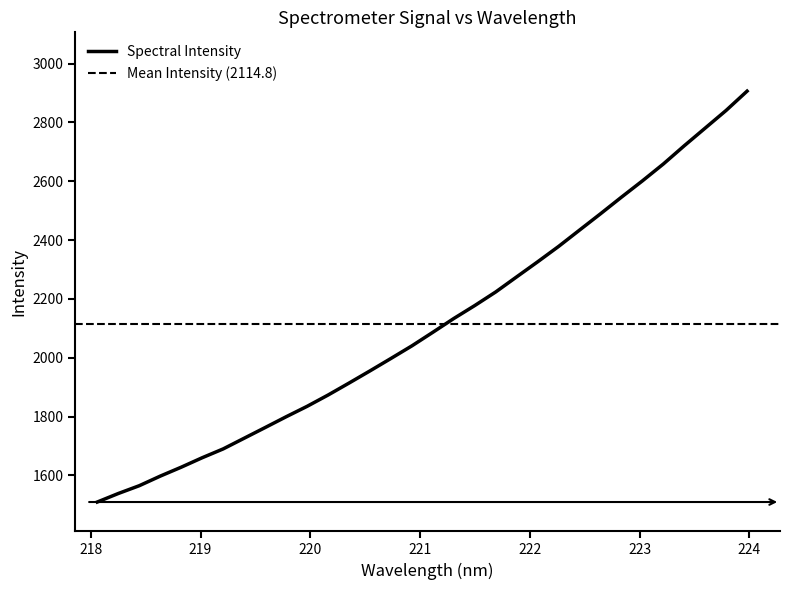

How many distinct data groups are displayed?

1